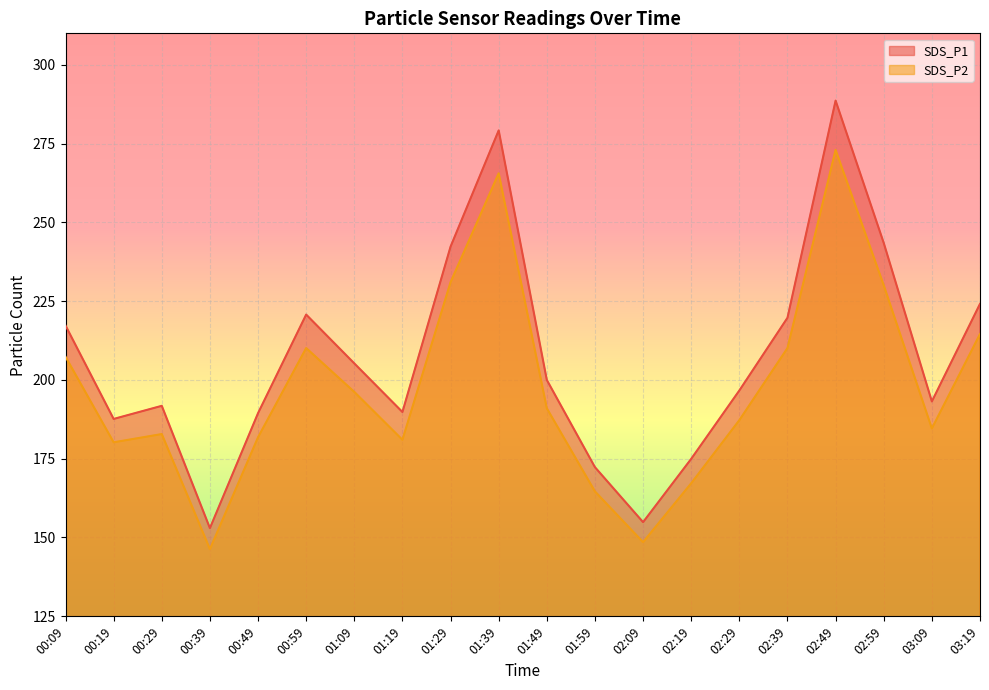

Which series changed the most between 00:49 and 01:39?

SDS_P1